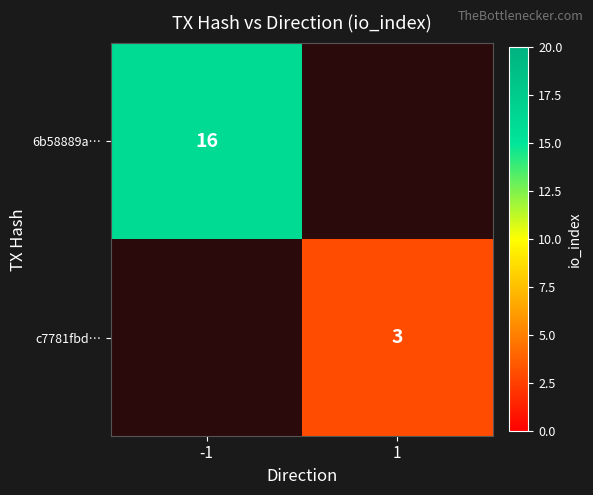

Is it true that c7781fbd… equals 3 at 1?

True